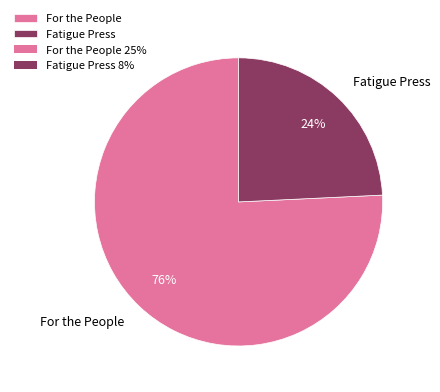

Is there a majority slice in this chart?

Yes